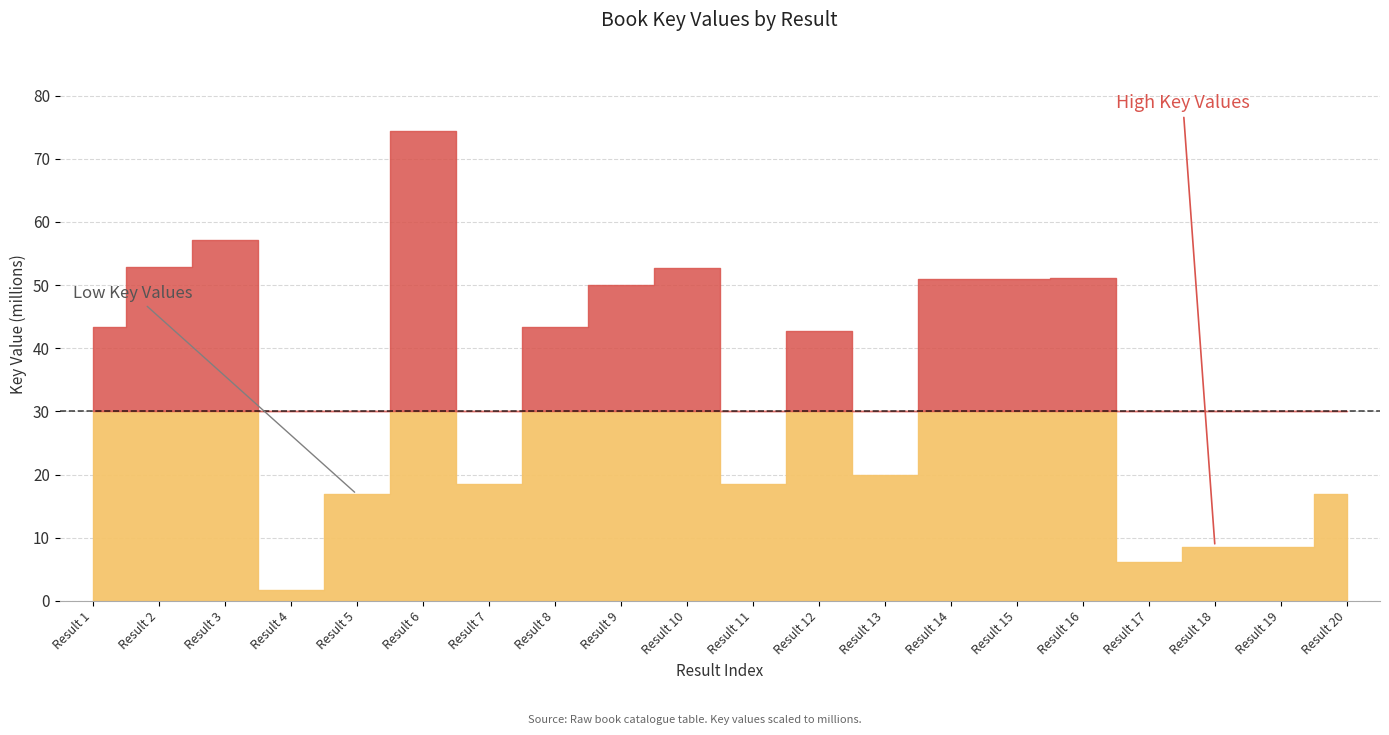

What is the total value across all series at 11?

37.1